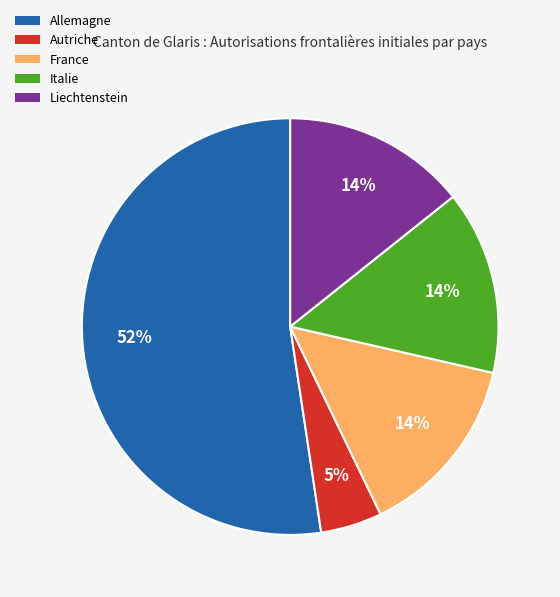

Which category has the biggest portion of the pie?

Allemagne